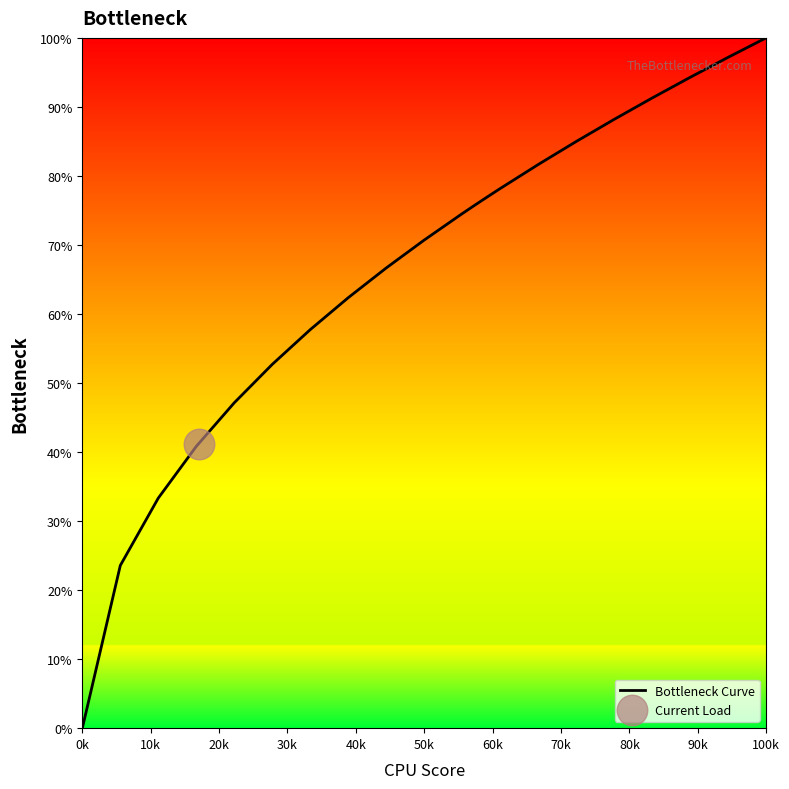

Which category has the lowest value in the Bottleneck Curve series?

0k